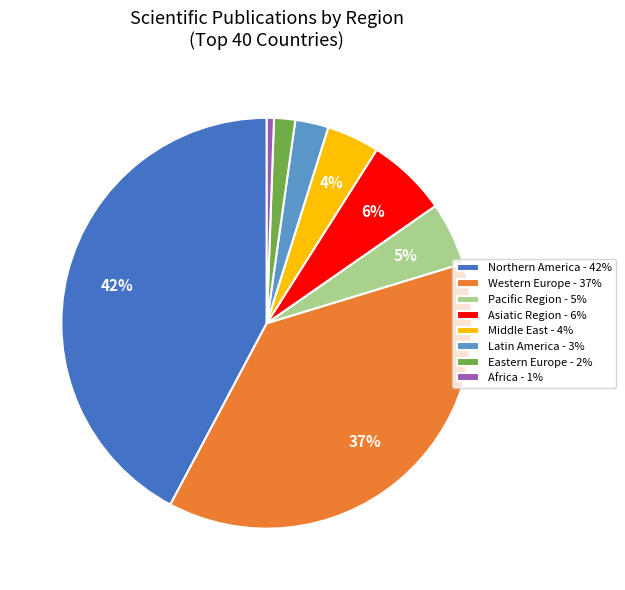

Which has a higher value, Middle East or Northern America?

Northern America